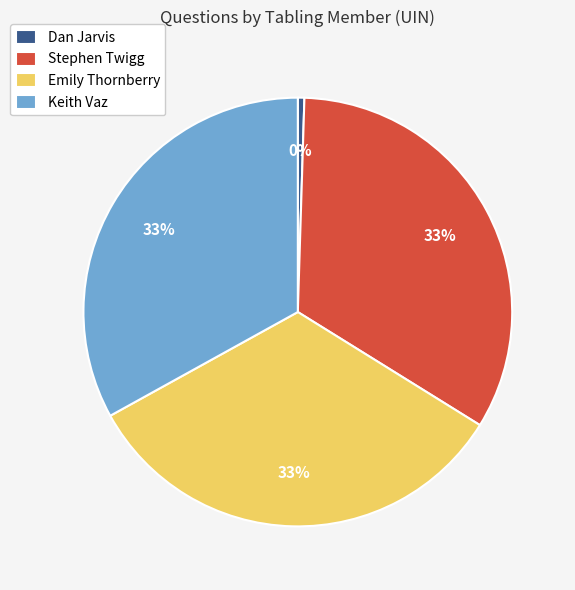

To the nearest percent, what percentage of the pie is Emily Thornberry?

33%